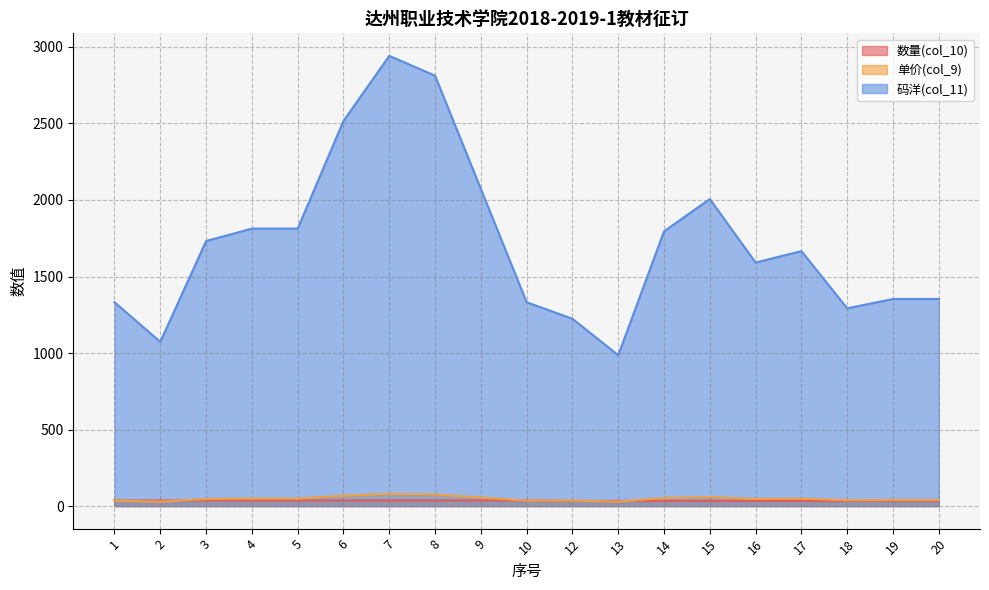

What is the value of the 单价(col_9) point at the 1st from the left?

36.0